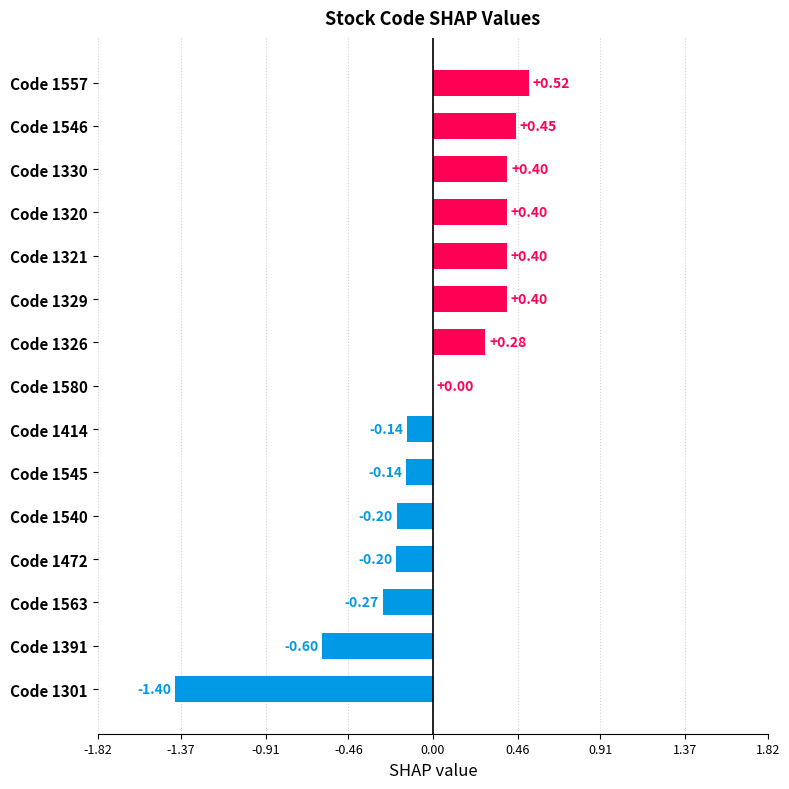

What is the sum of the values at Code 1301 and Code 1414?

-1.5